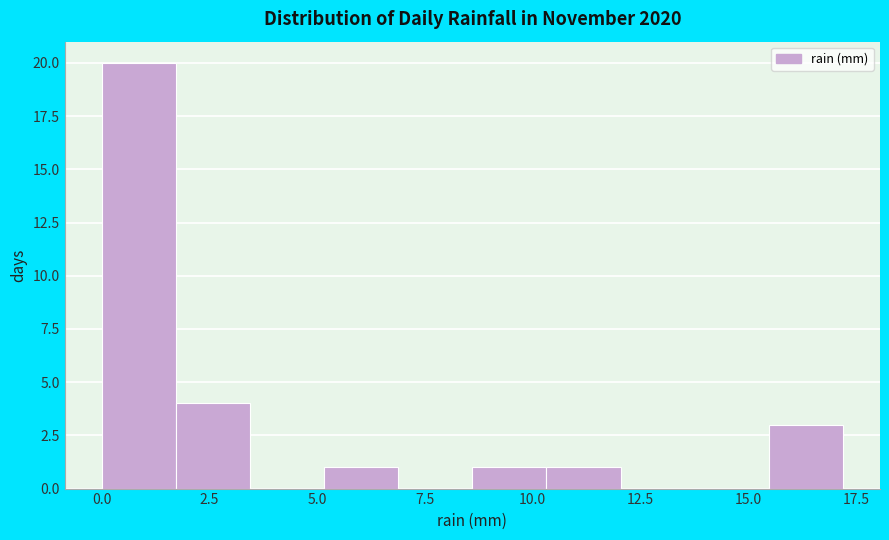

Around what value on the x-axis is the tallest bar? Give the approximate position of its centre, as read against the axis.

1.0